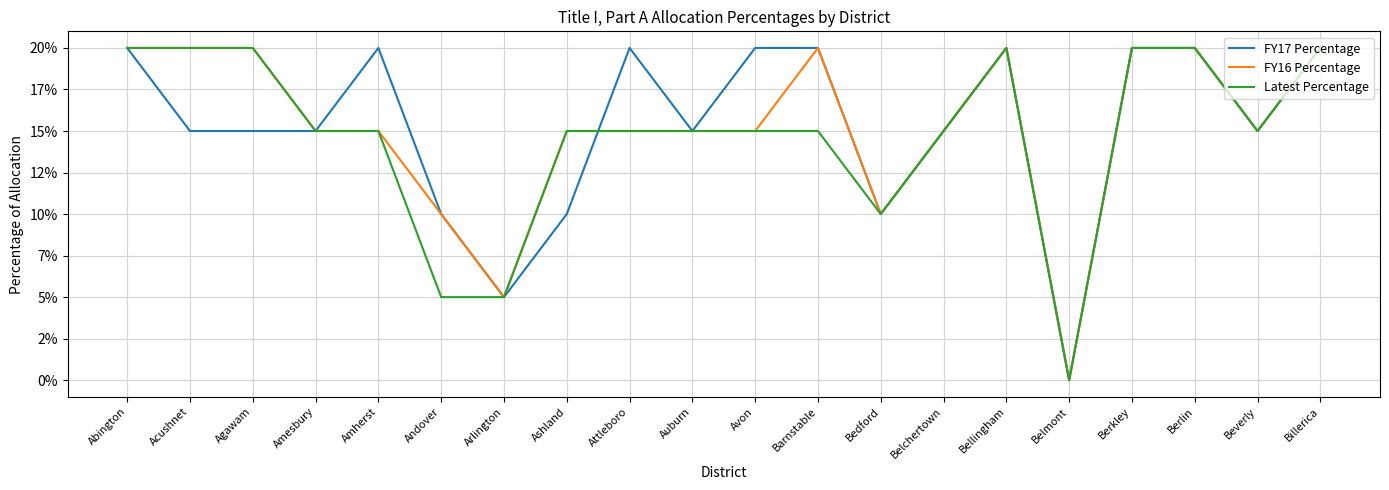

True or false: Latest Percentage and FY17 Percentage cross at least once.

True